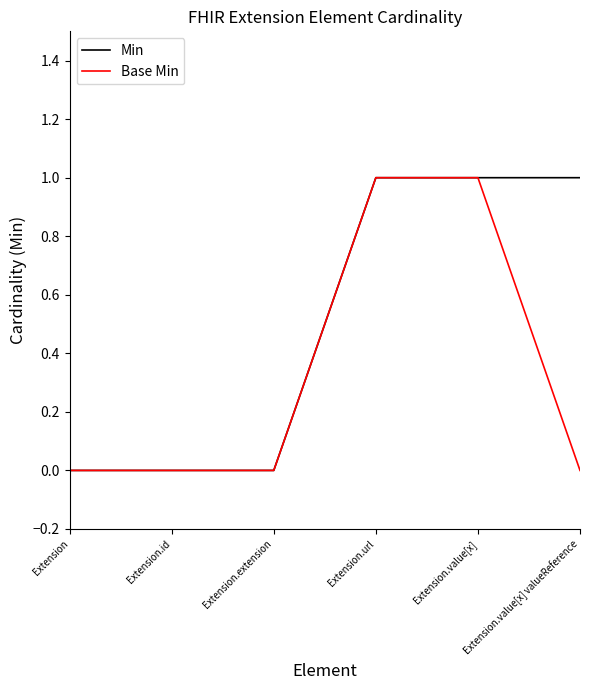

How many lines are shown in the chart?

2